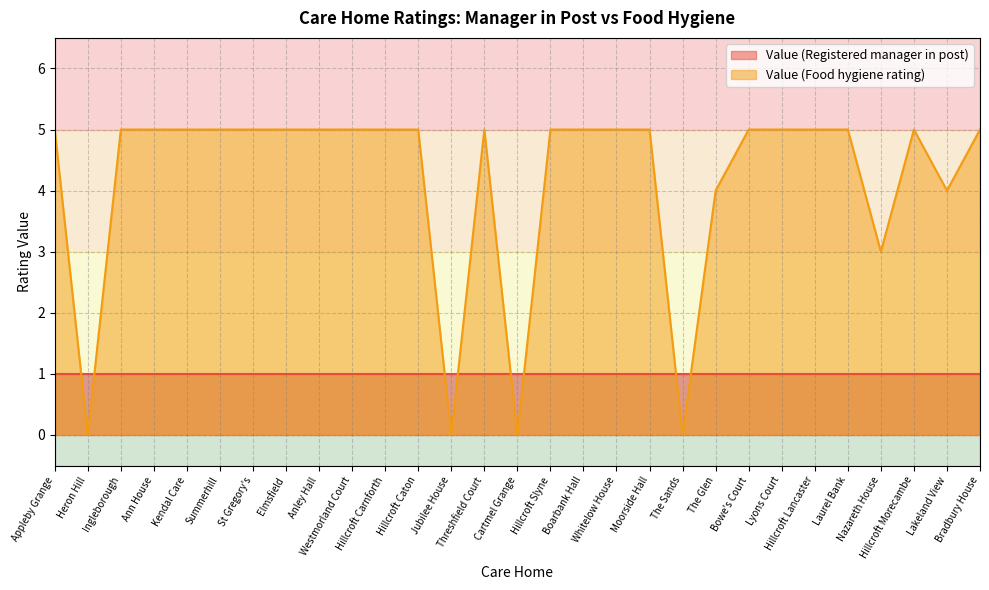

How many values are below 5?

7